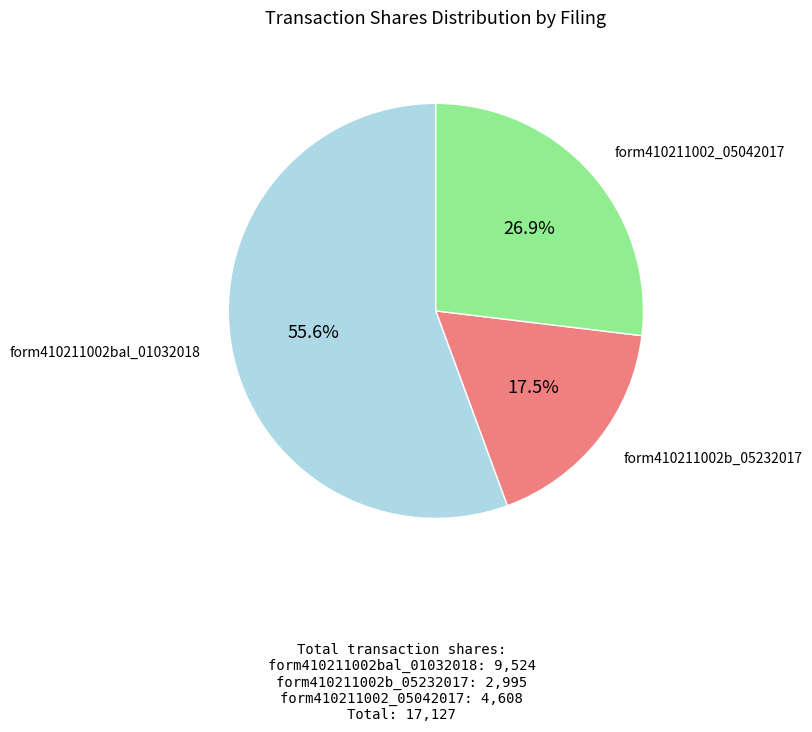

Which has a higher value, form410211002b_05232017 or form410211002bal_01032018?

form410211002bal_01032018